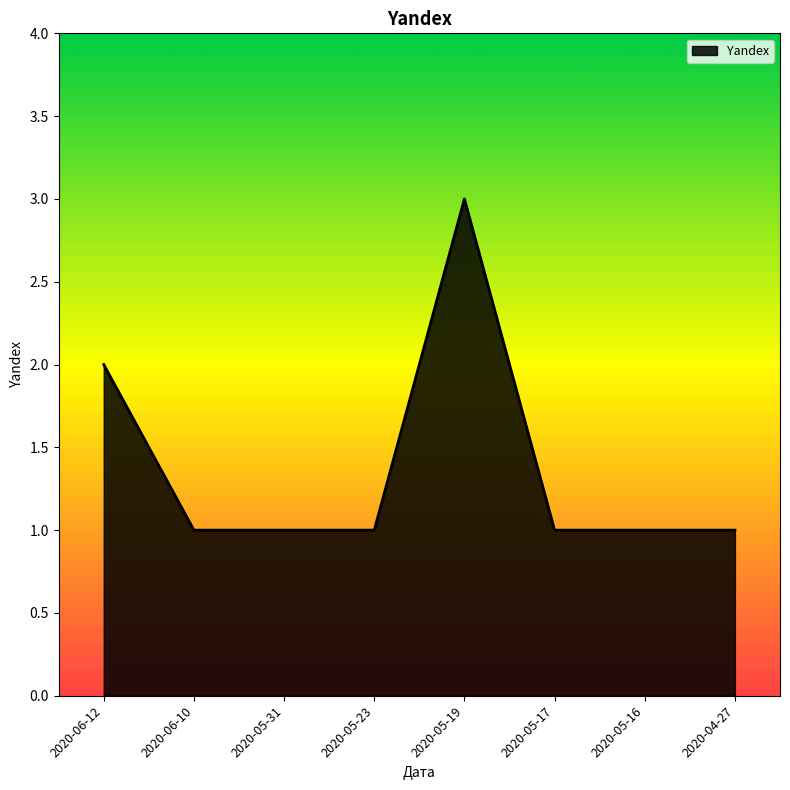

The value at 2020-06-10 is 1. True or false?

True